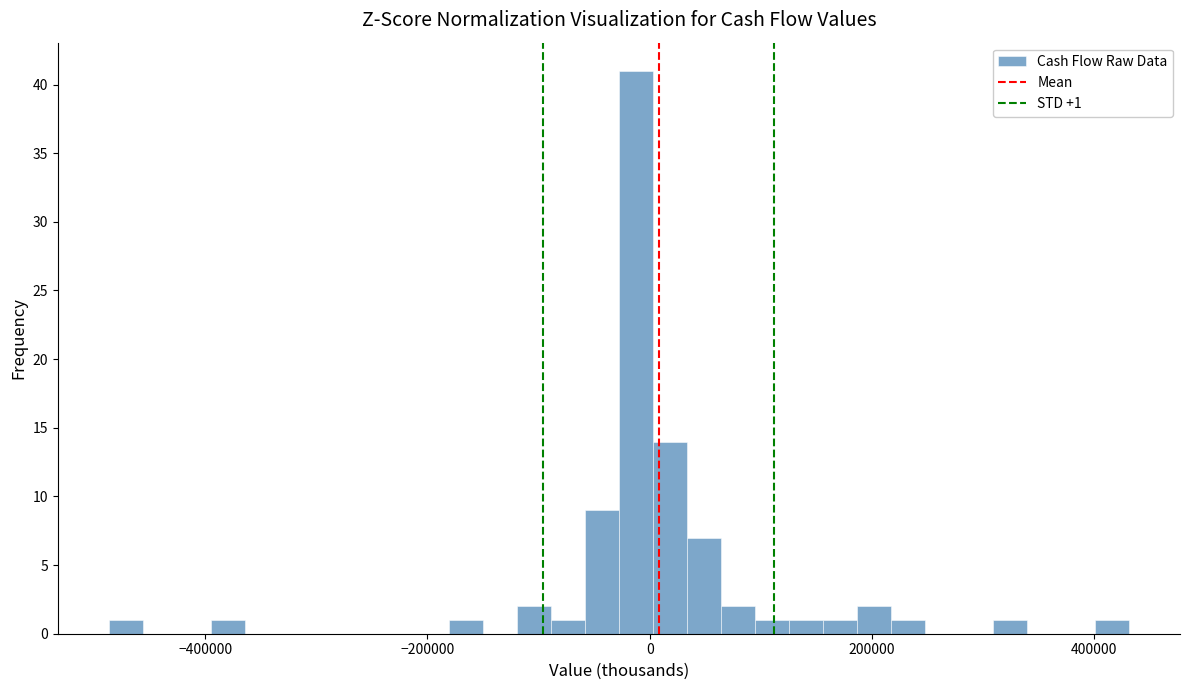

Around what value on the x-axis is the tallest bar? Give the approximate position of its centre, as read against the axis.

-20000